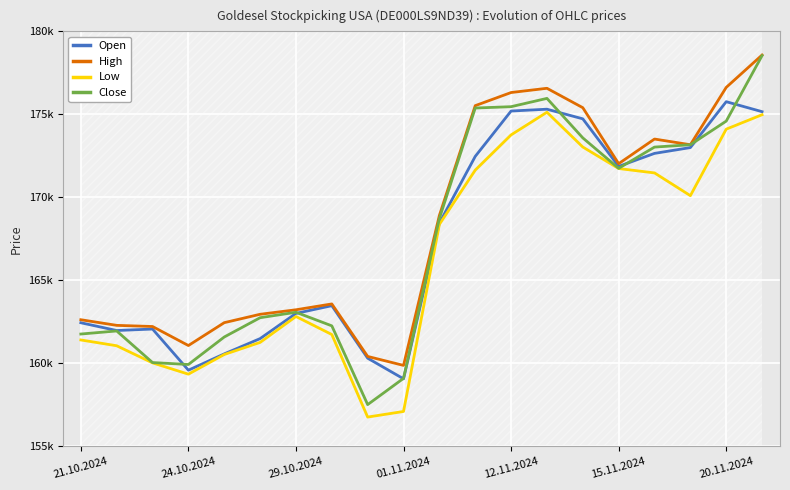

What position from the left is 29.10.2024?

7